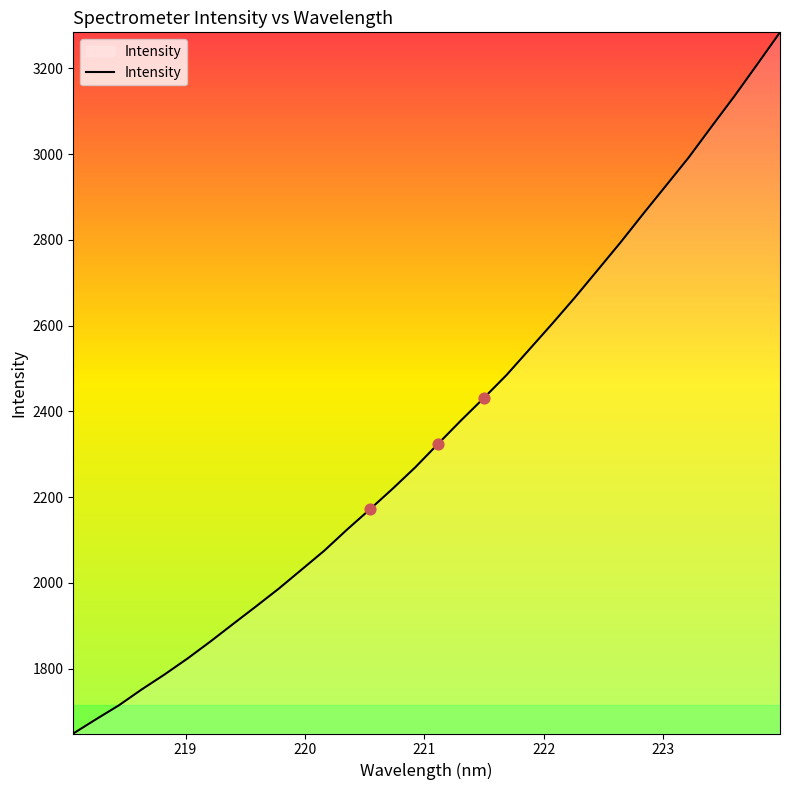

What is the difference between the maximum and minimum values?

1635.0